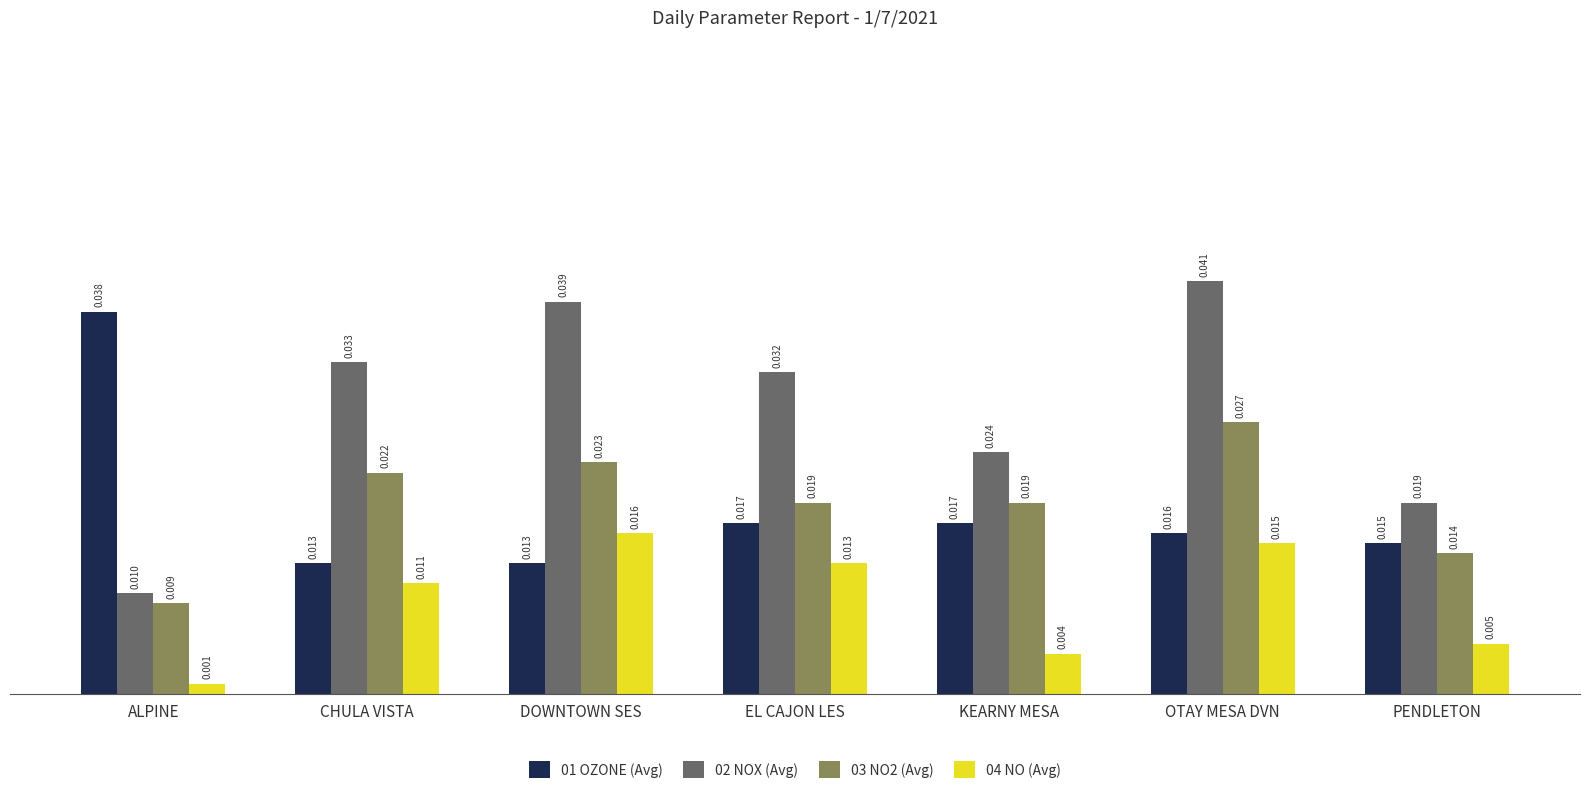

Rank the series by their maximum value, from lowest to highest.

04 NO (Avg), 03 NO2 (Avg), 01 OZONE (Avg), 02 NOX (Avg)